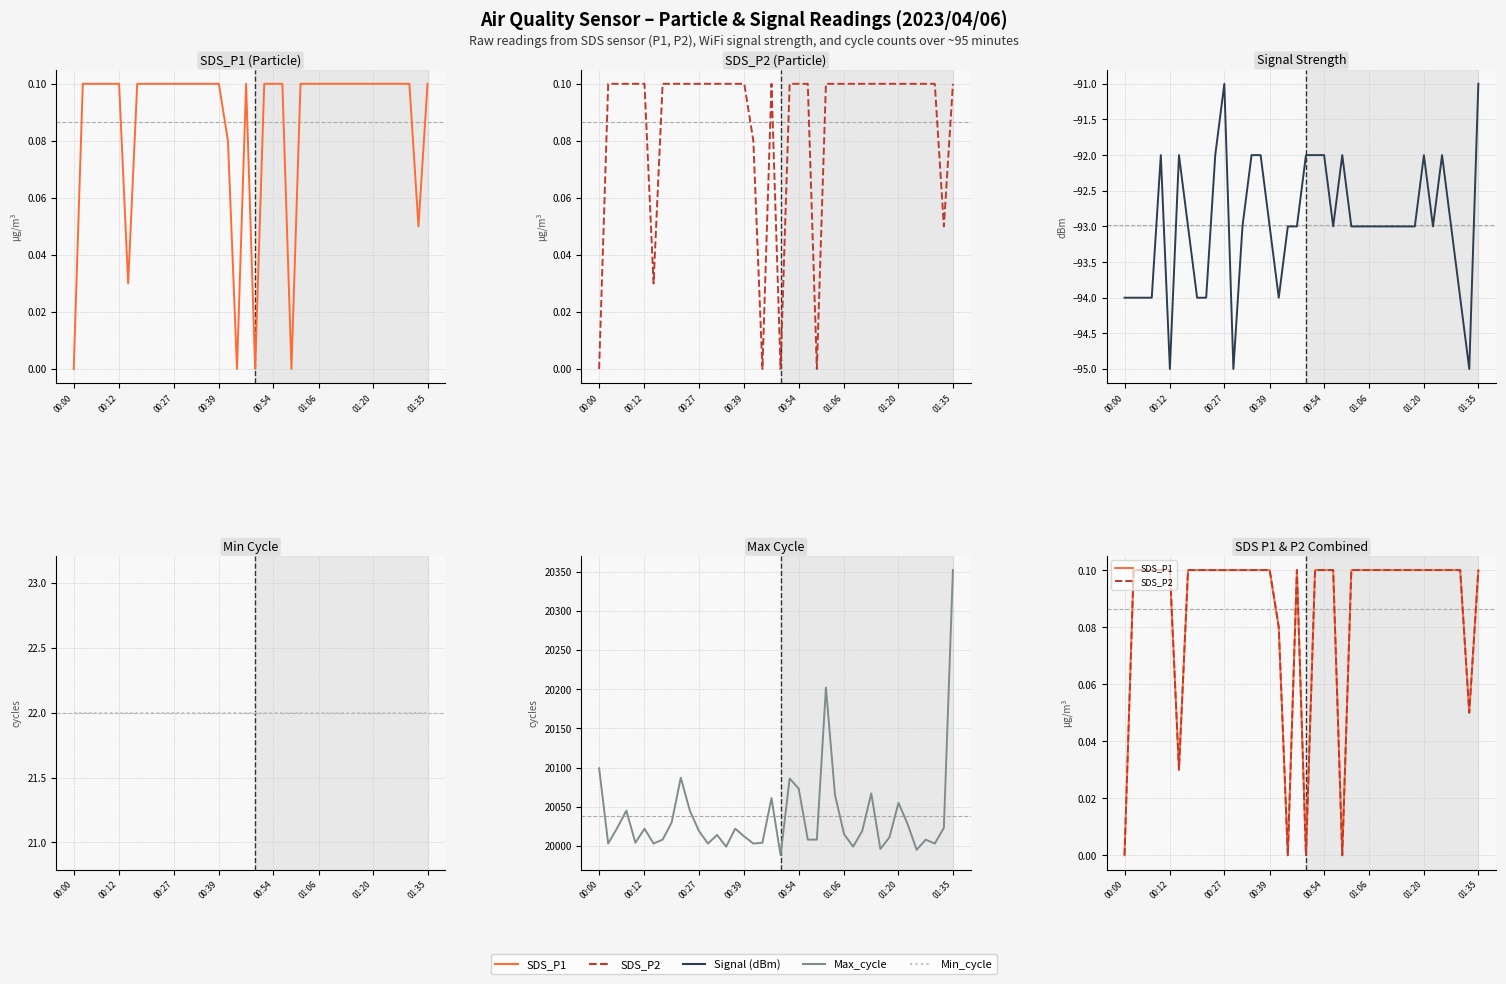

The Max_cycle series shows 13058.1 at 30. True or false?

False